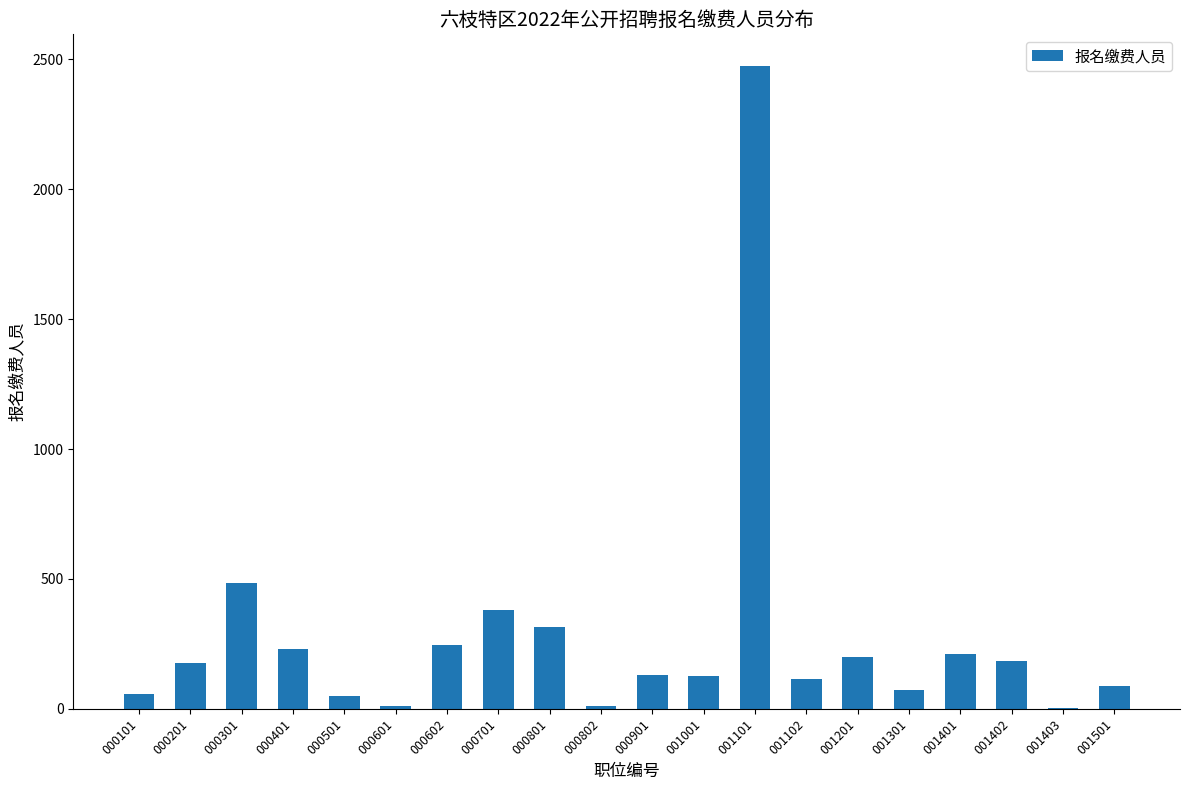

Where is the data nearest to the value 1239?

000301